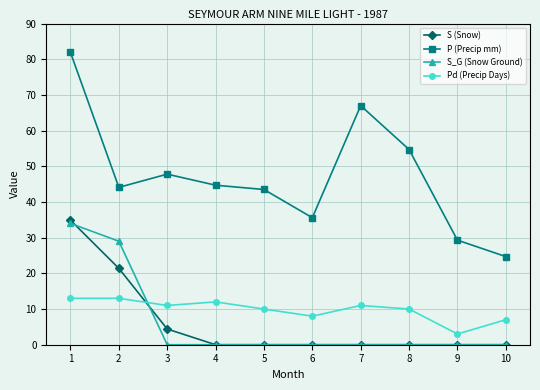

True or false: P (Precip mm) and S_G (Snow Ground) intersect in this chart.

False